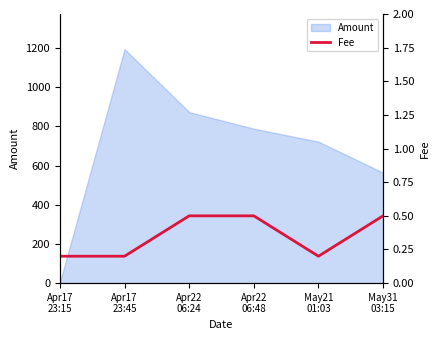

Count the number of categories in the chart.

6